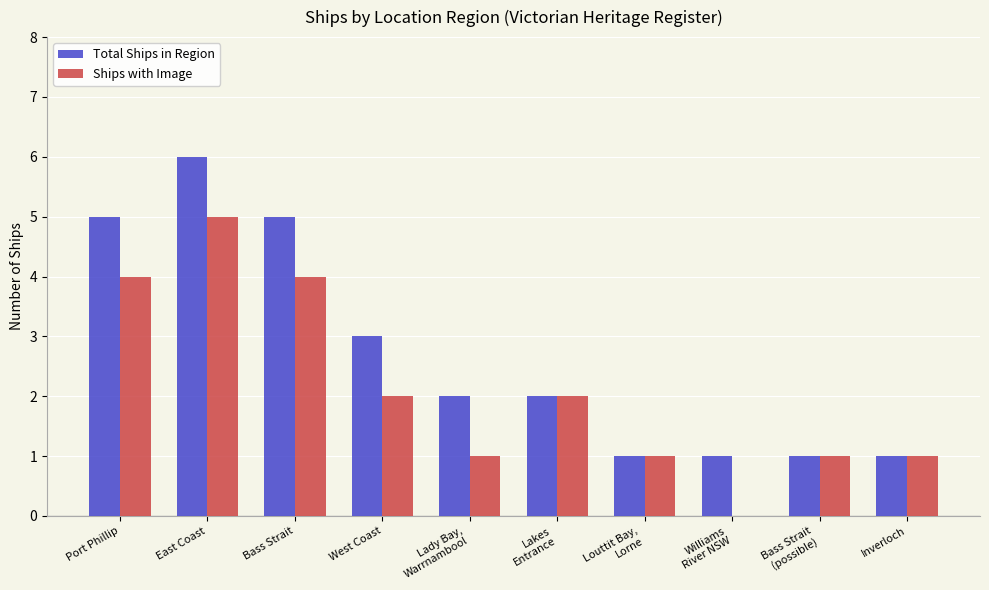

How many categories are shown in the chart?

10